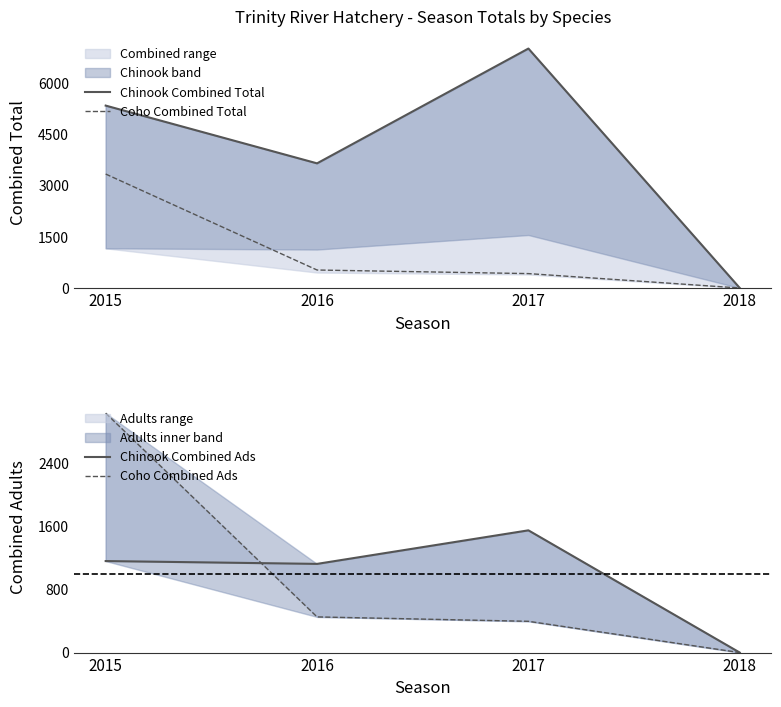

Which series has the largest range (max minus min)?

Chinook Combined Total